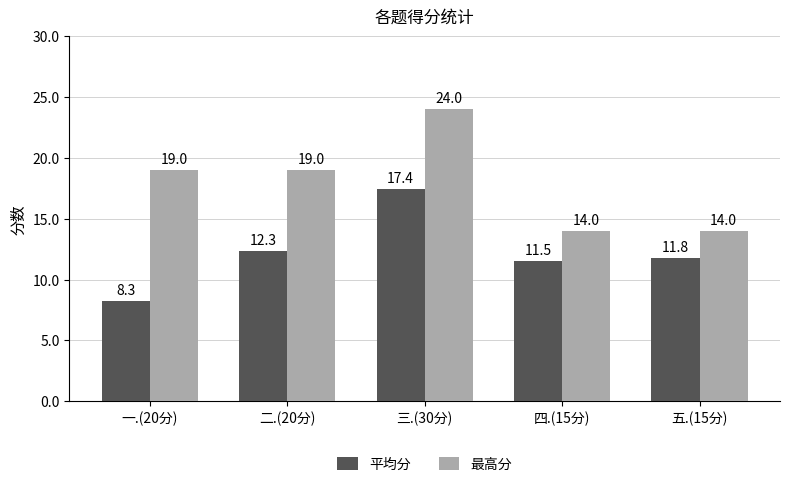

What is the label of the 3rd bar from the left?

三.(30分)